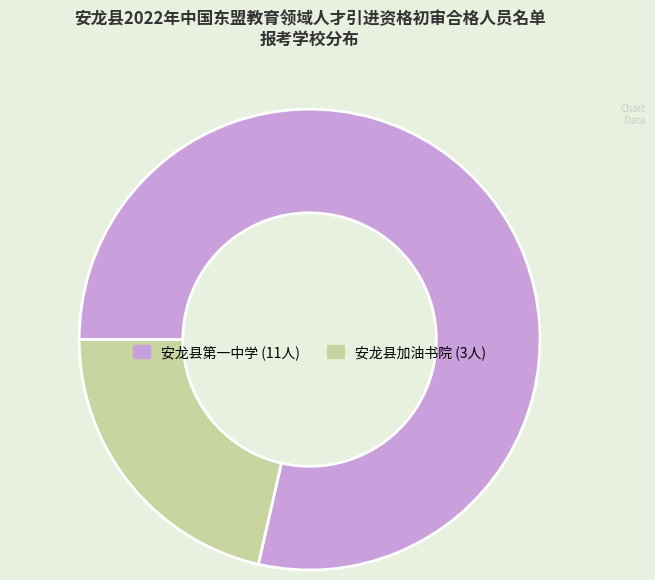

Do 安龙县第一中学 and 安龙县加油书院 together represent more than half of the pie?

Yes